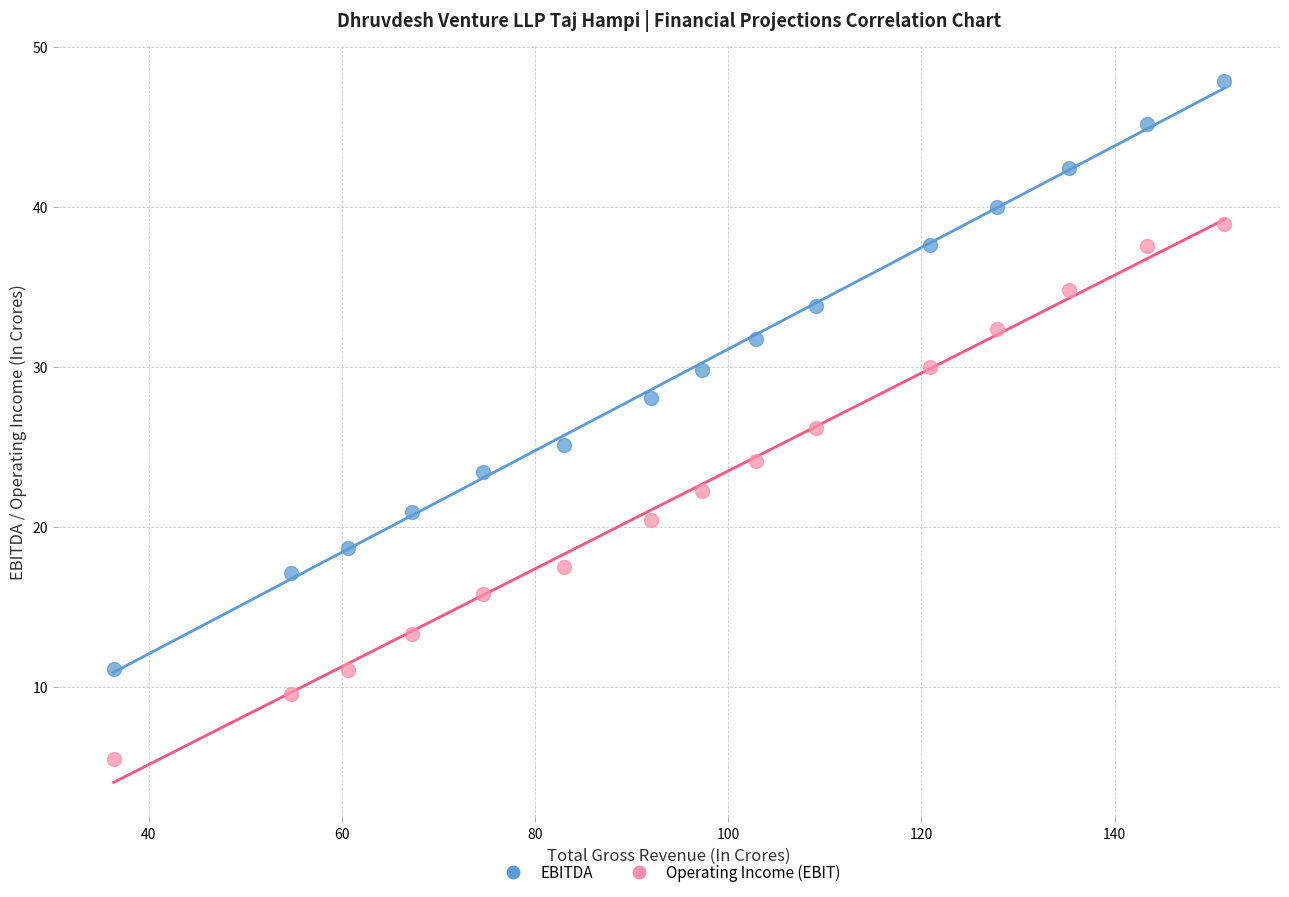

Across all data points, what is the range of Y values (max minus min)?

42.4